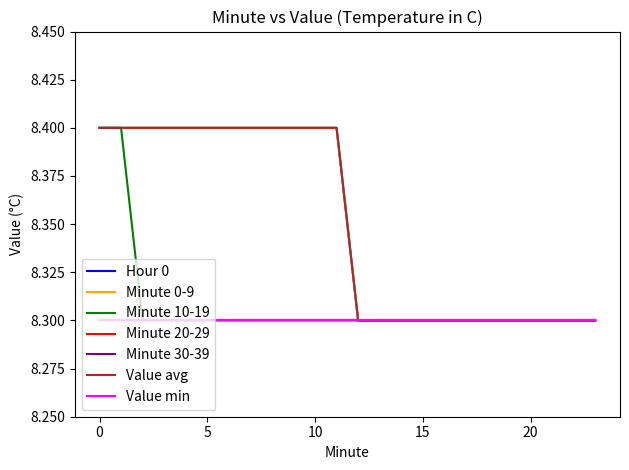

What is the greatest value displayed?

8.4